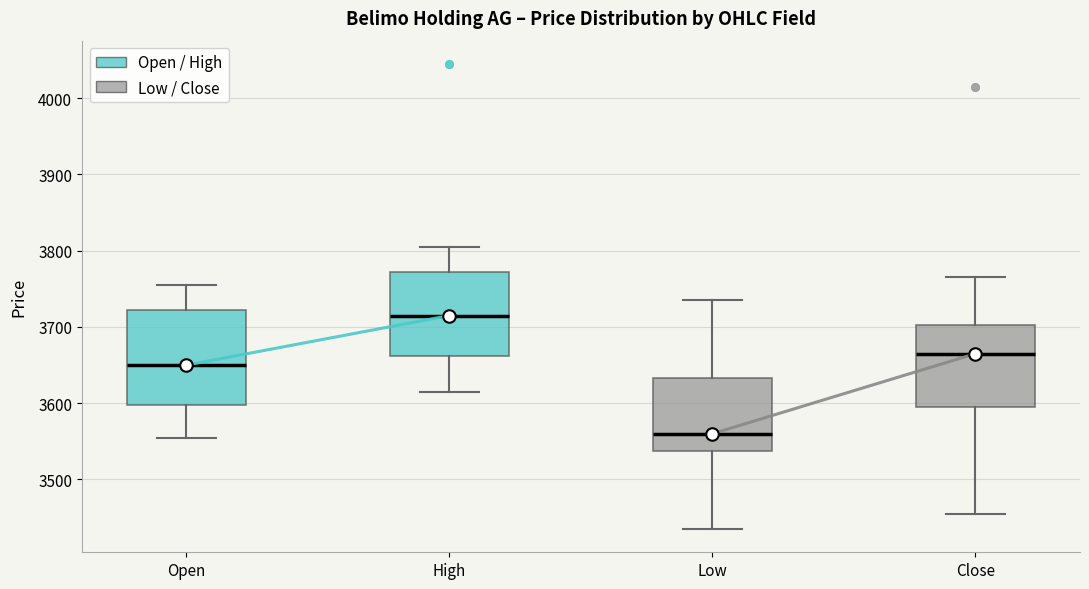

Where does the lower whisker of the box for Low end on the y-axis? The values are not printed on the chart, so give them approximately, as read against the axis.

3440